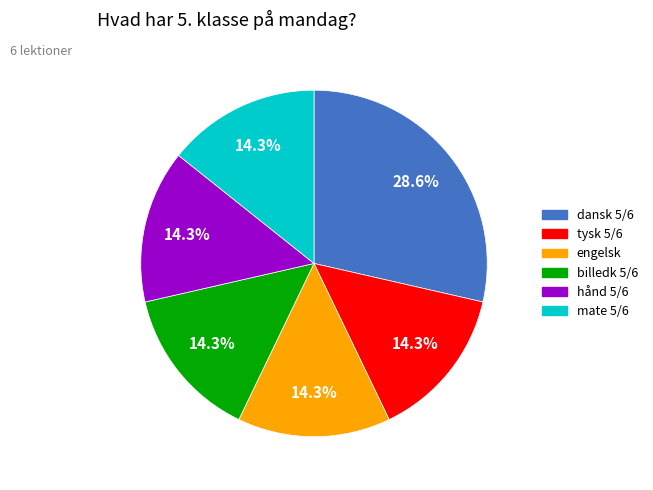

Which has a higher value, tysk 5/6 or dansk 5/6?

dansk 5/6